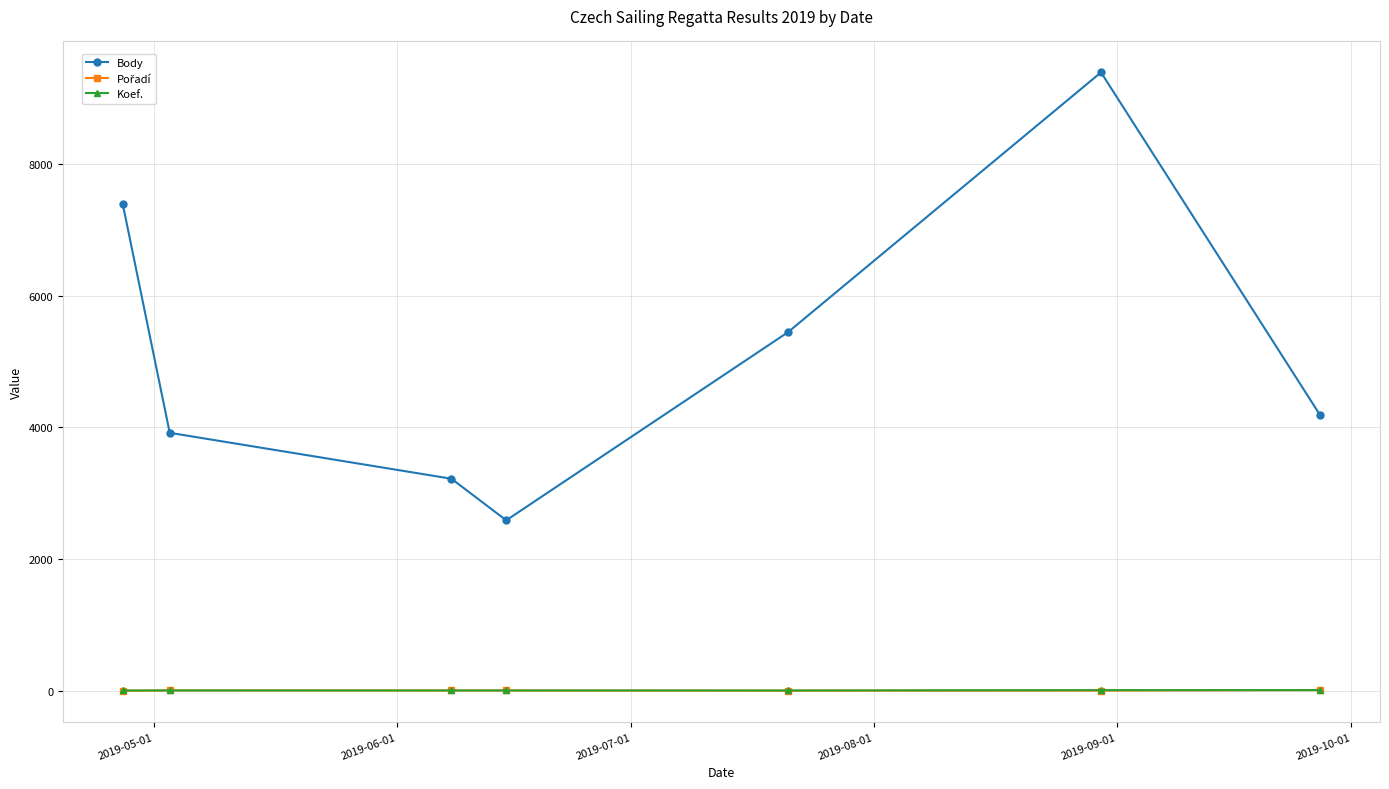

True or false: Body and Koef. intersect in this chart.

False